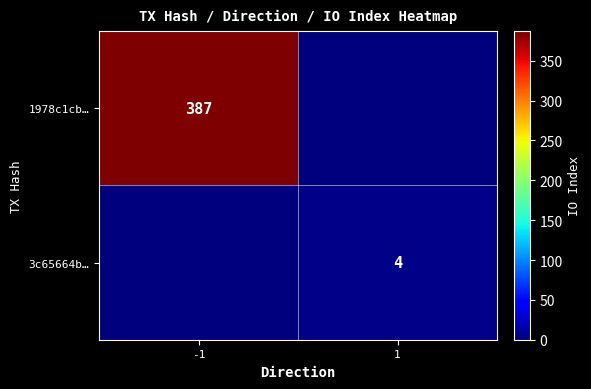

True or false: 1978c1cb… has a value of 387 at -1.

True